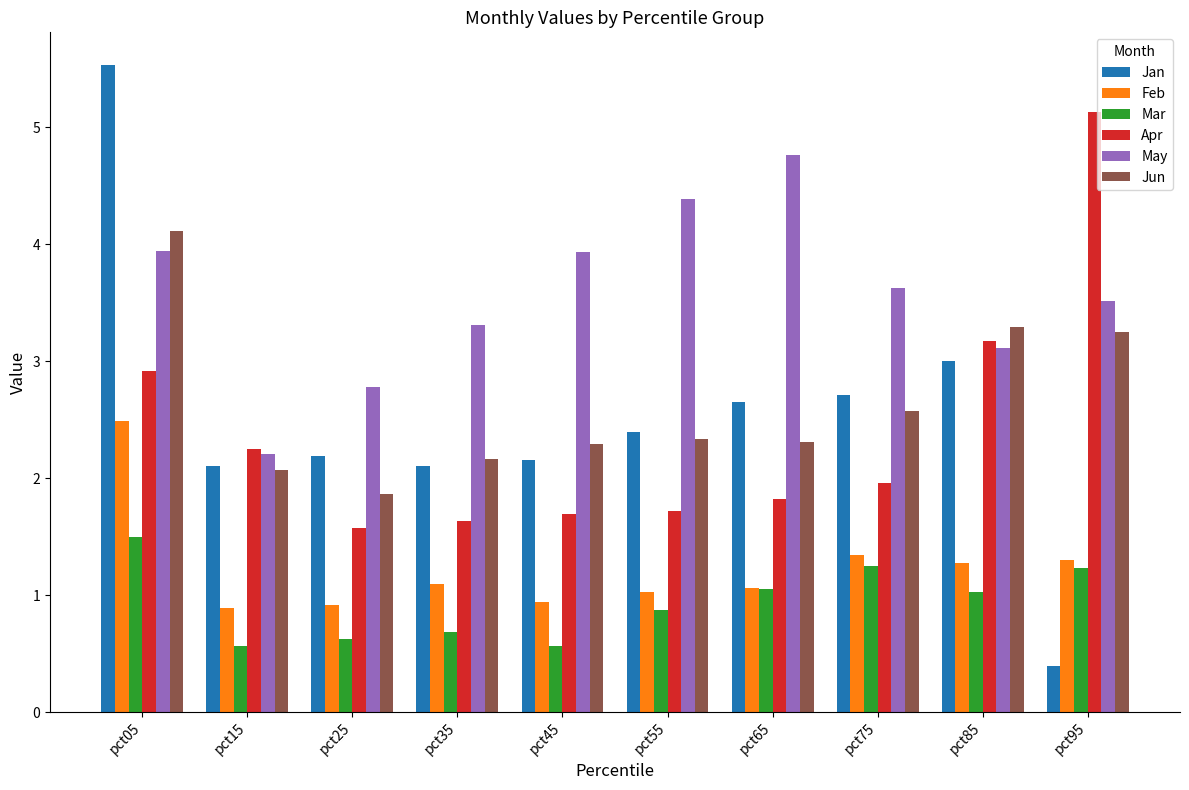

What is the value of the Apr bar at the 7th from the left?

1.8